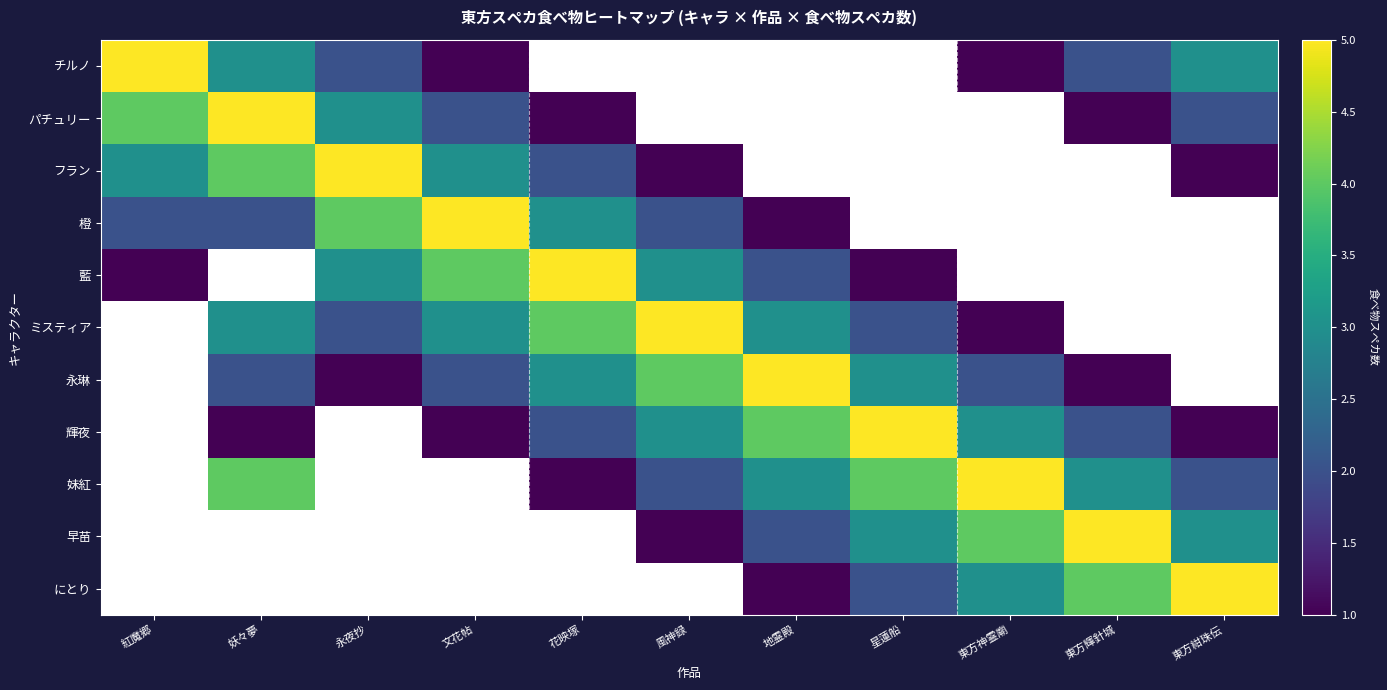

At how many categories does at least one series exceed 3?

11